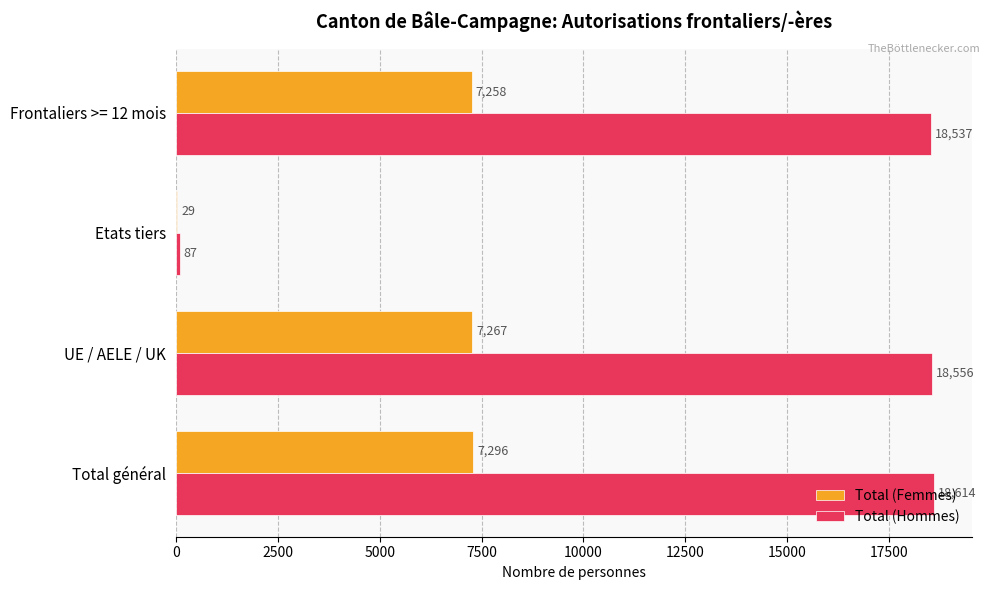

Which label corresponds to the largest value in the chart?

Total général